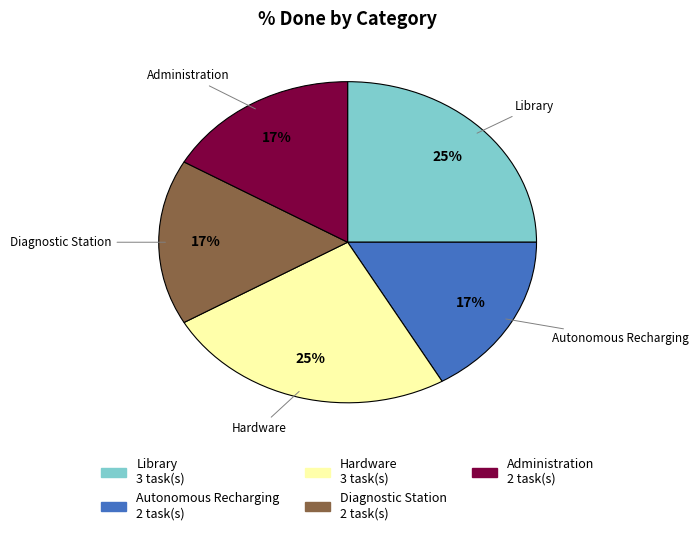

Does any single category account for the majority?

No